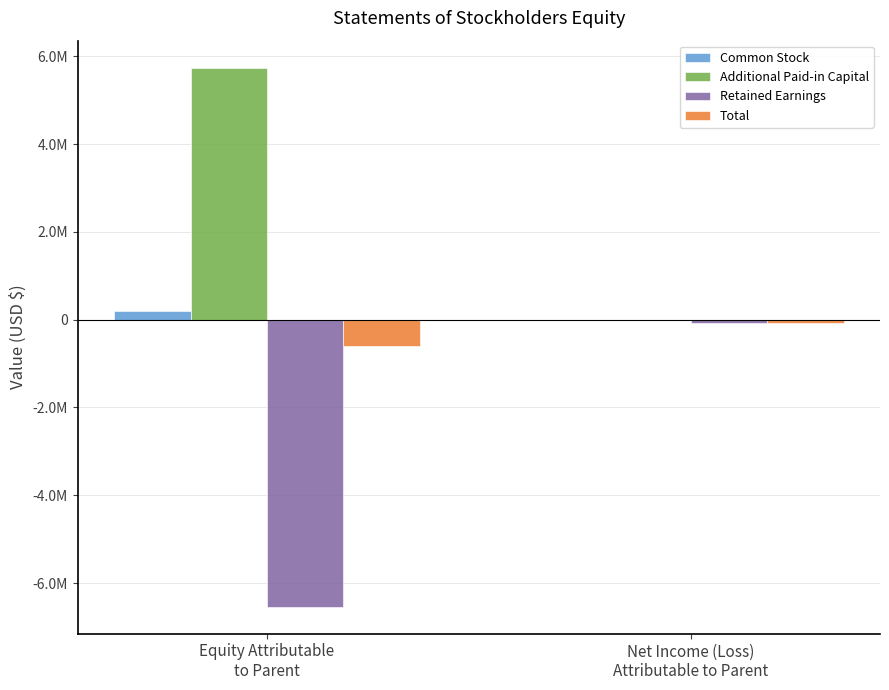

Which series has the largest total across all categories?

Additional Paid-in Capital